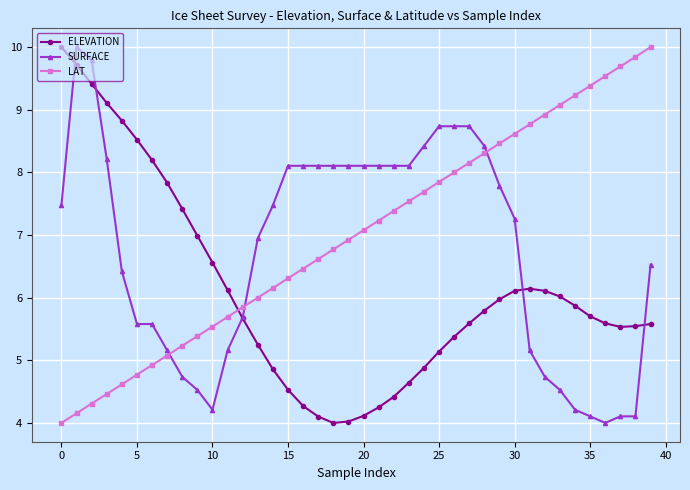

What is the sum of all ELEVATION values?

243.8